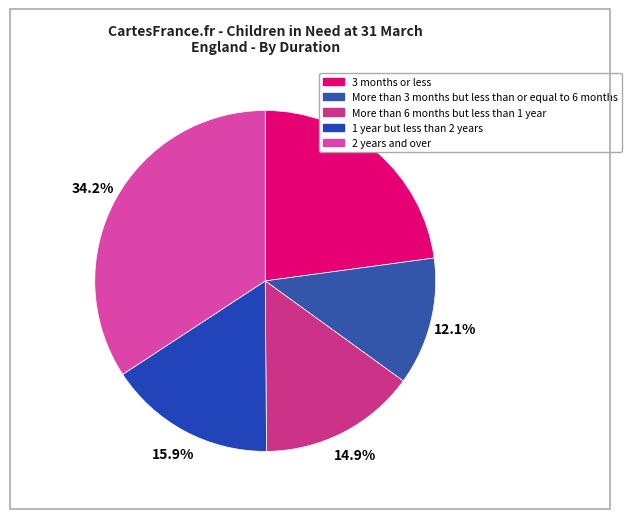

What percentage do More than 6 months but less than 1 year and 2 years and over together represent?

49.1%